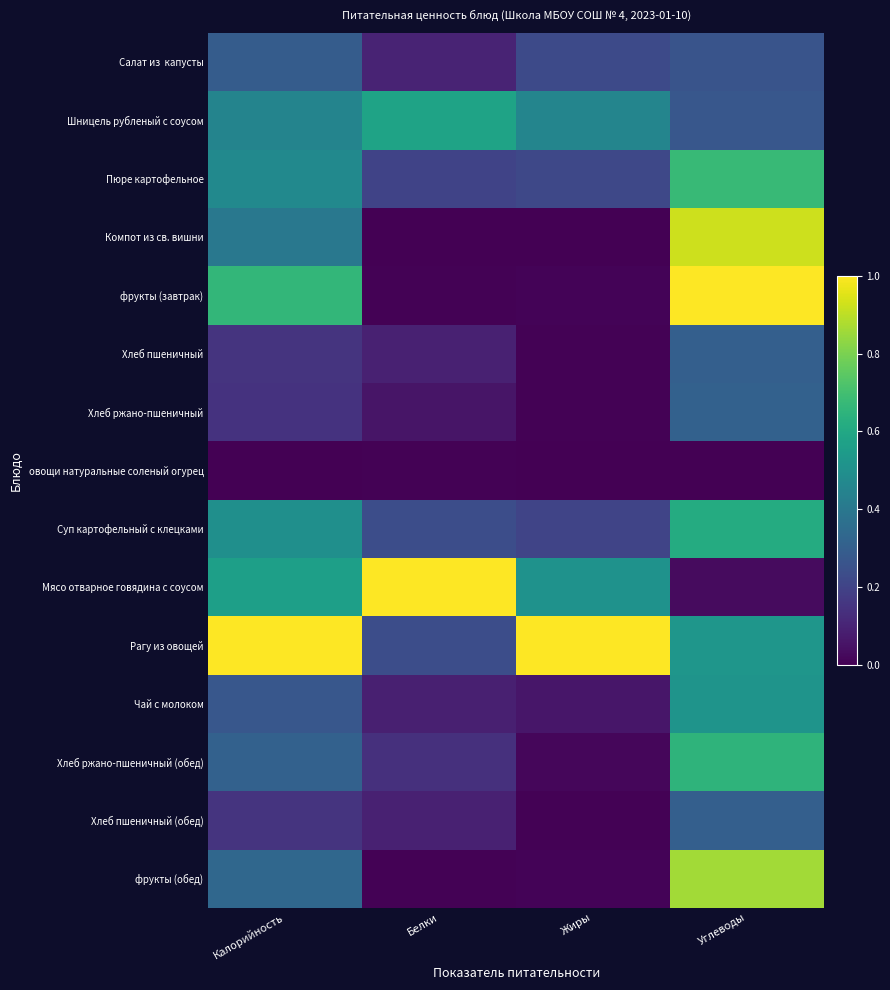

At how many categories does at least one series exceed 0?

4